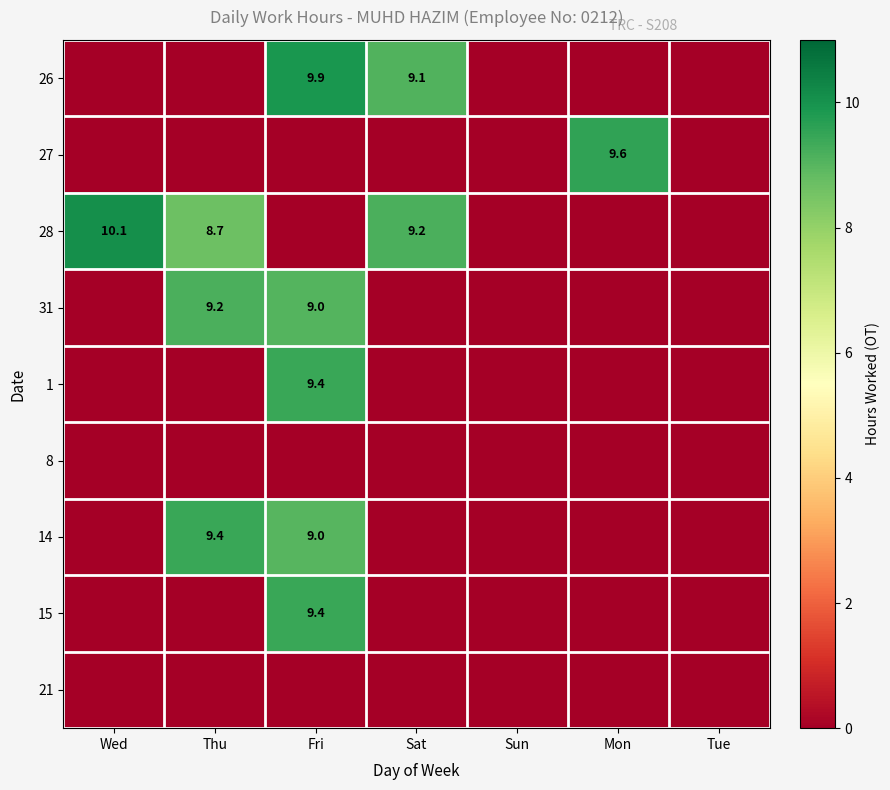

The value of 31 at Fri is 9.0. True or false?

True